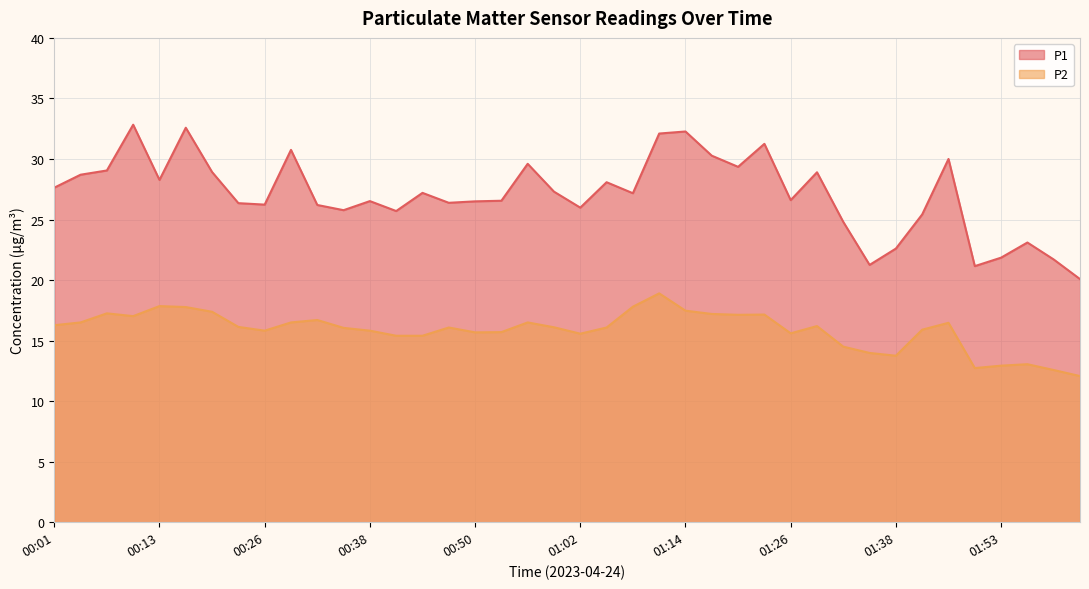

The P1 series shows 28.3 at 00:13. True or false?

True